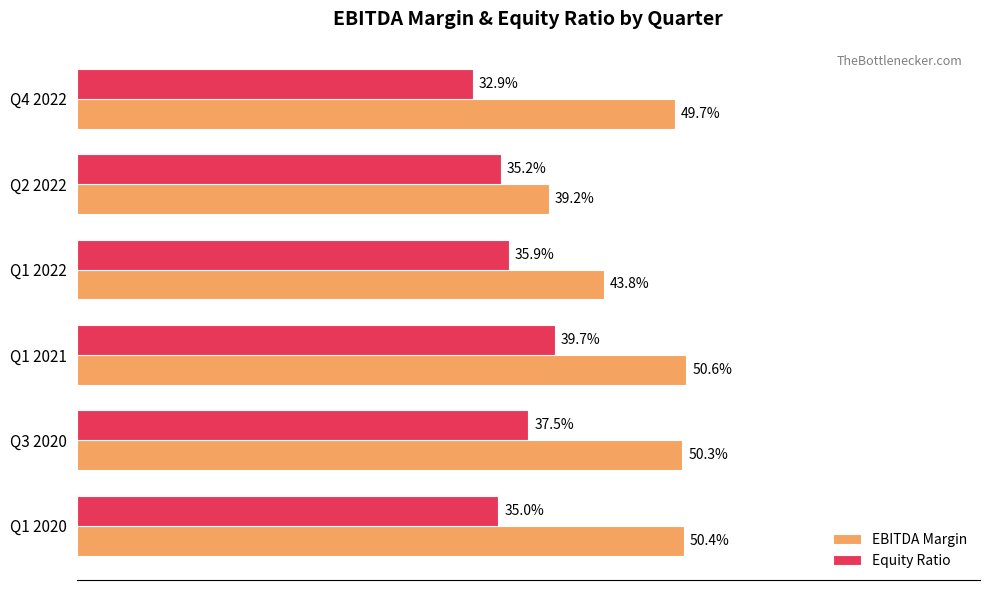

What is the greatest value displayed?

0.5